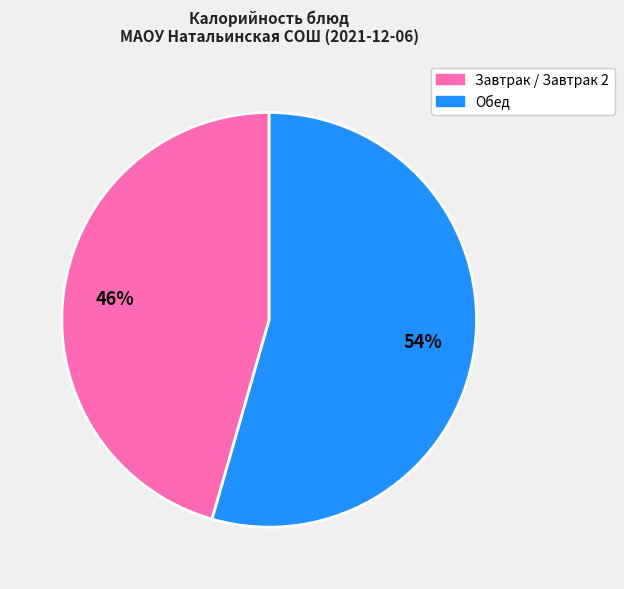

To the nearest percent, what is the average slice percentage?

50%